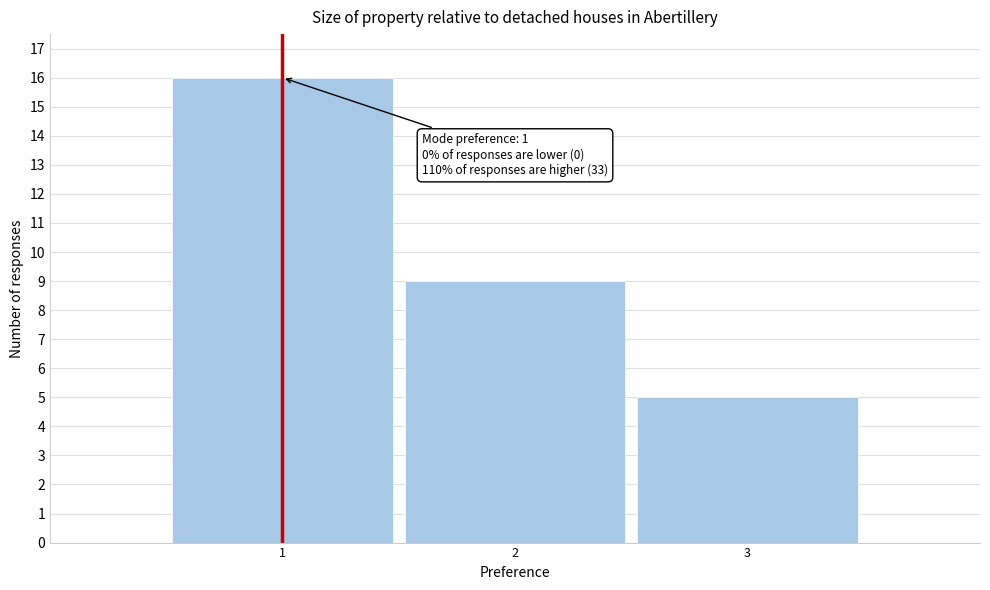

Reading right to left, what are all the values shown in this chart?

3=5	2=9	1=16